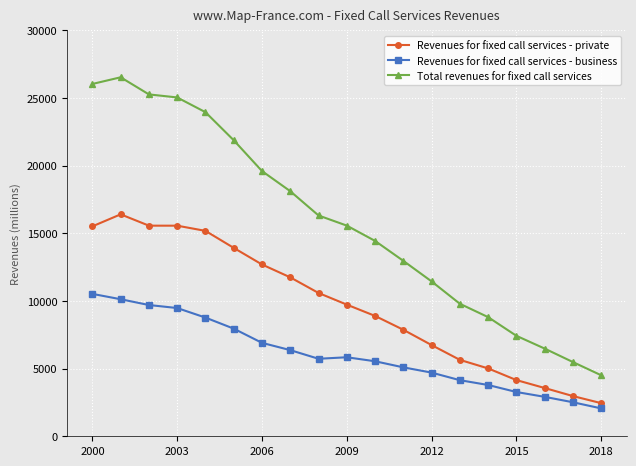

Which series has the largest range (max minus min)?

Total revenues for fixed call services